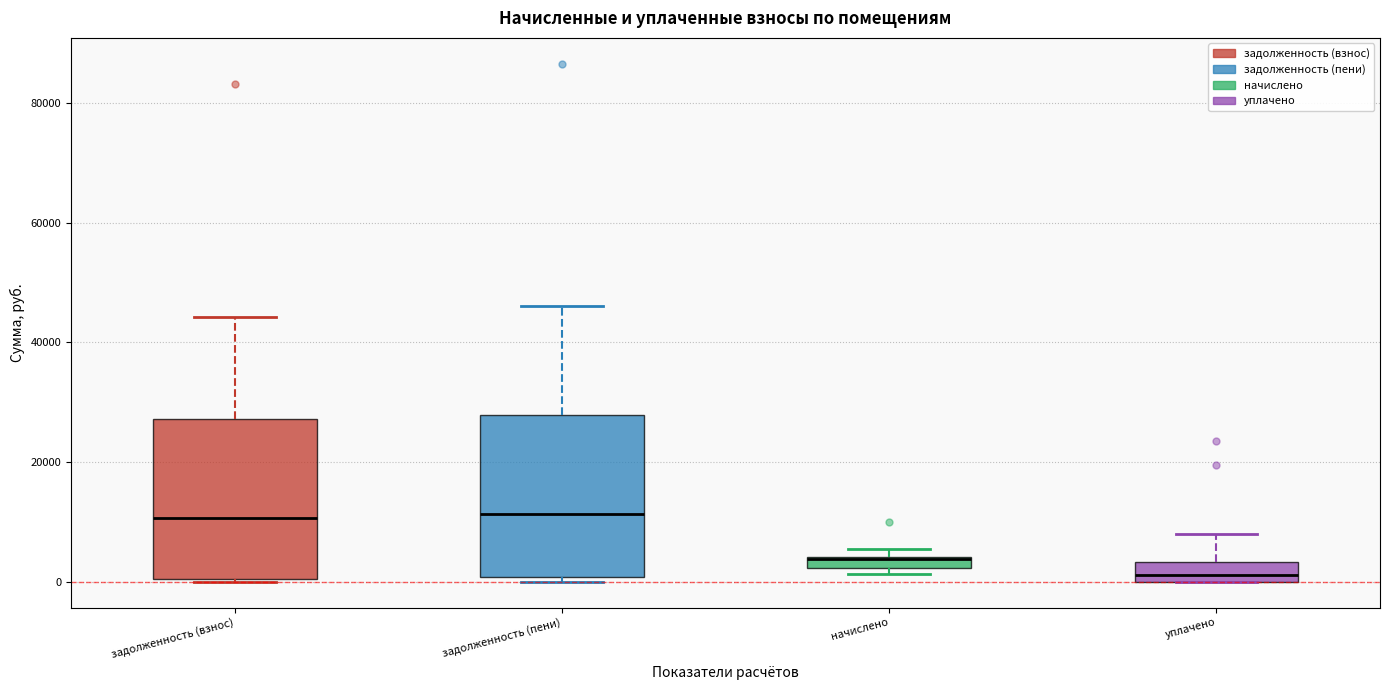

Where is the upper edge of the box for уплачено on the y-axis? The values are not printed on the chart, so give them approximately, as read against the axis.

4000